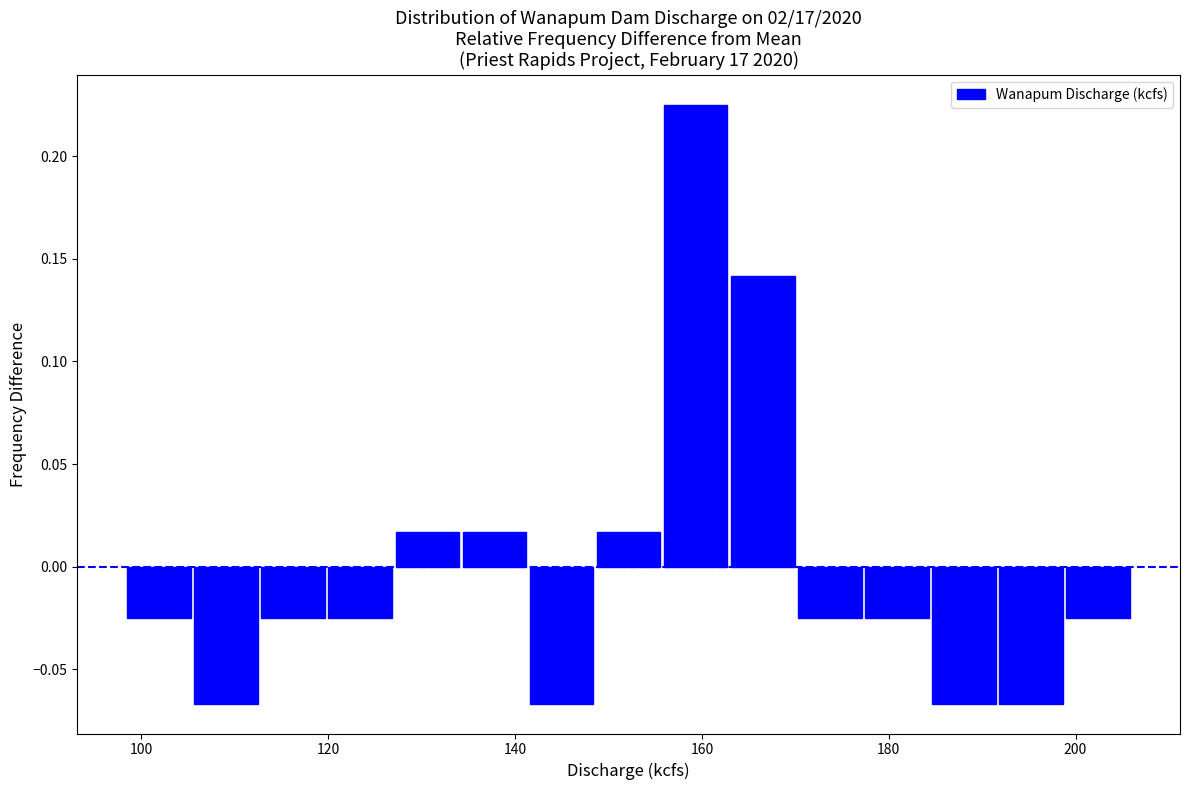

Read against the x-axis, roughly where is the centre of the tallest bar?

160